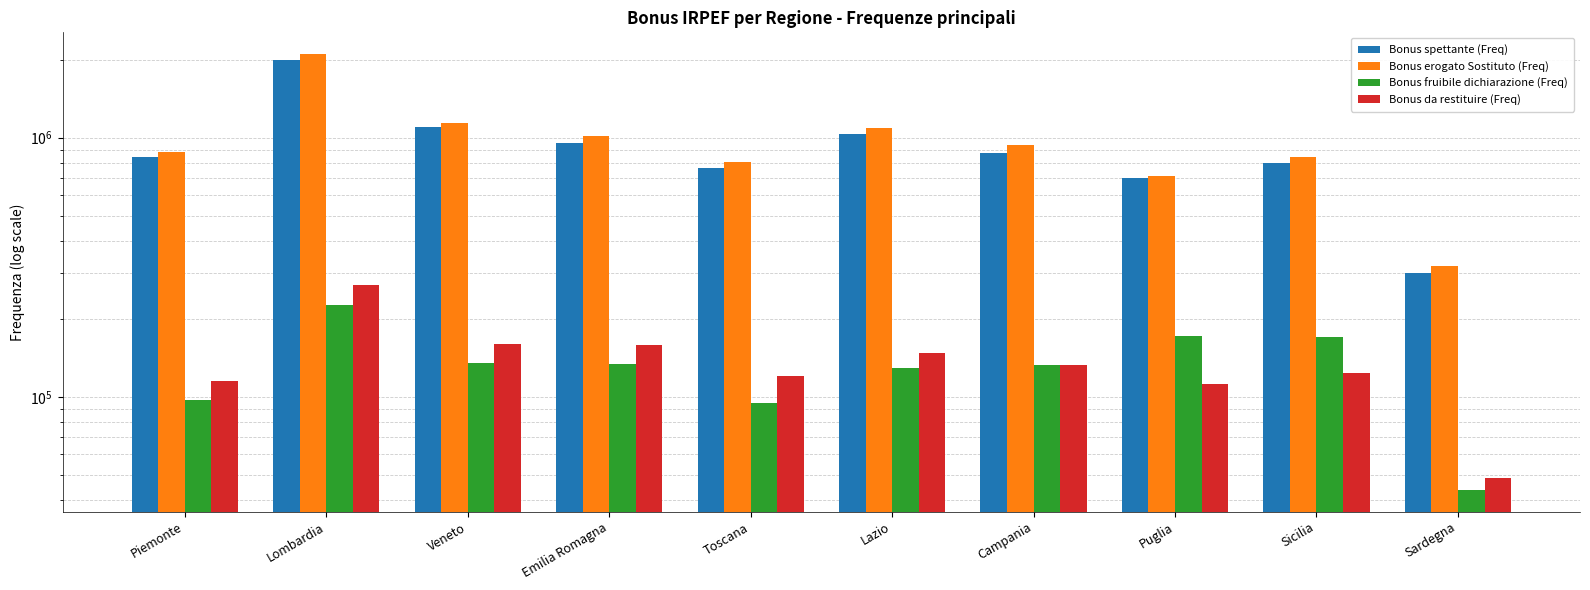

What is the sum of the Bonus da restituire (Freq) values at Emilia Romagna and Toscana?

279362